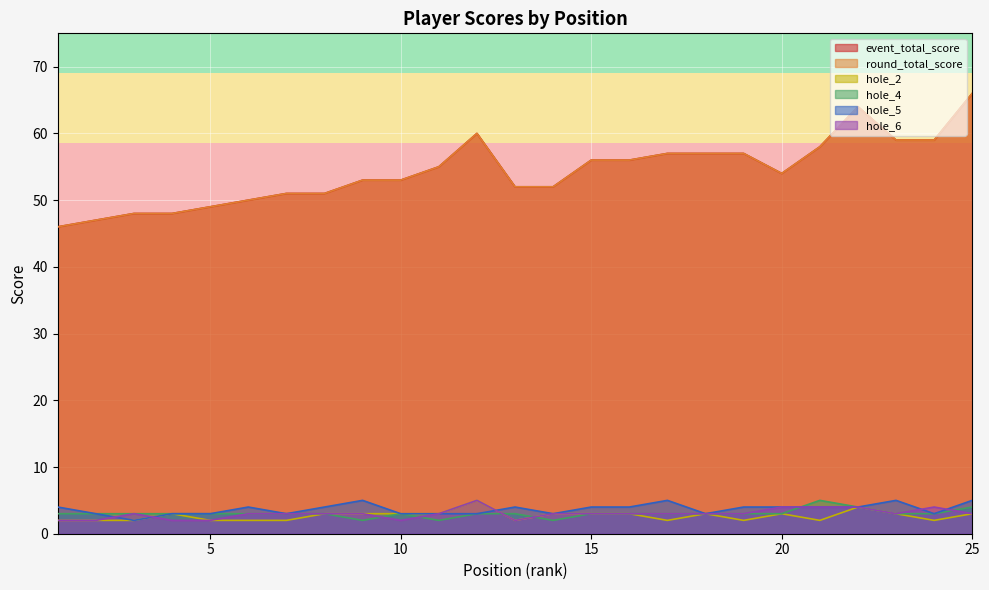

In hole_6, how many points are higher than both neighbors (excluding endpoints)?

3